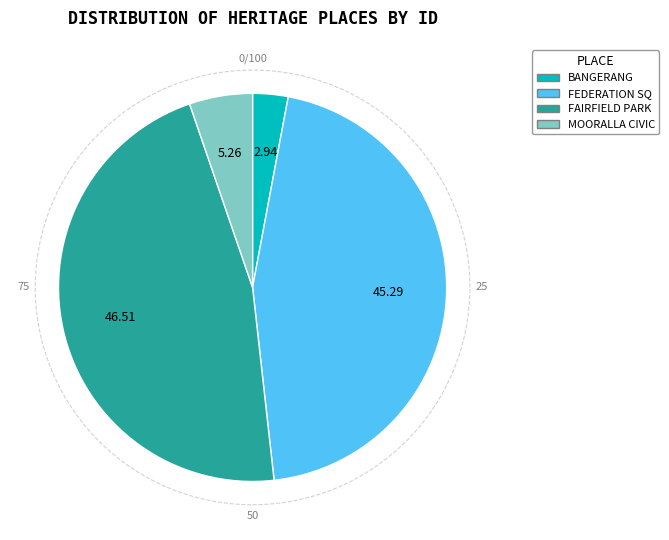

How many segments does this pie chart have?

4